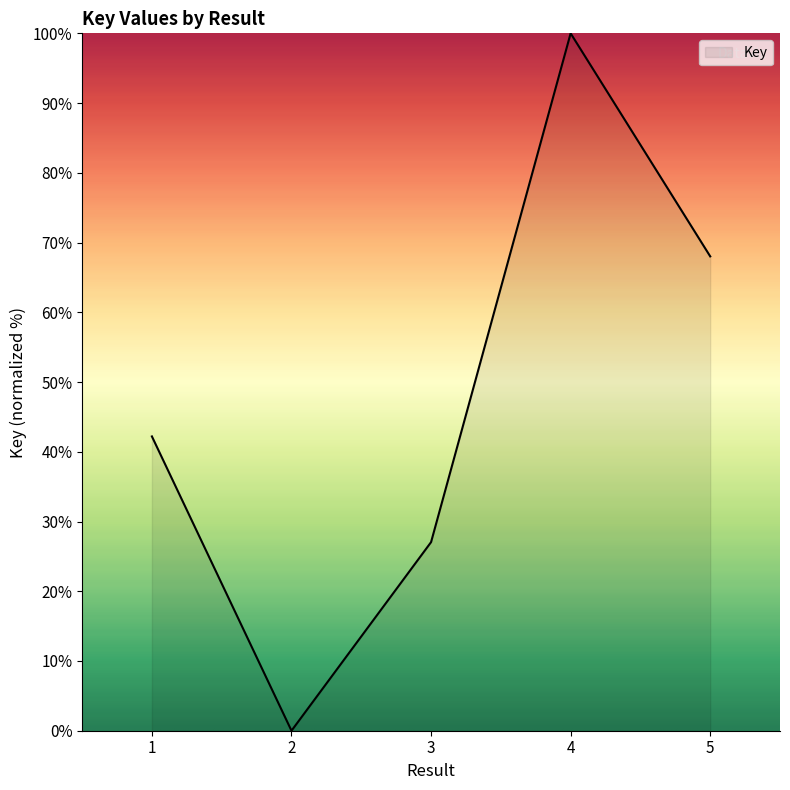

How many series are shown in this chart?

1